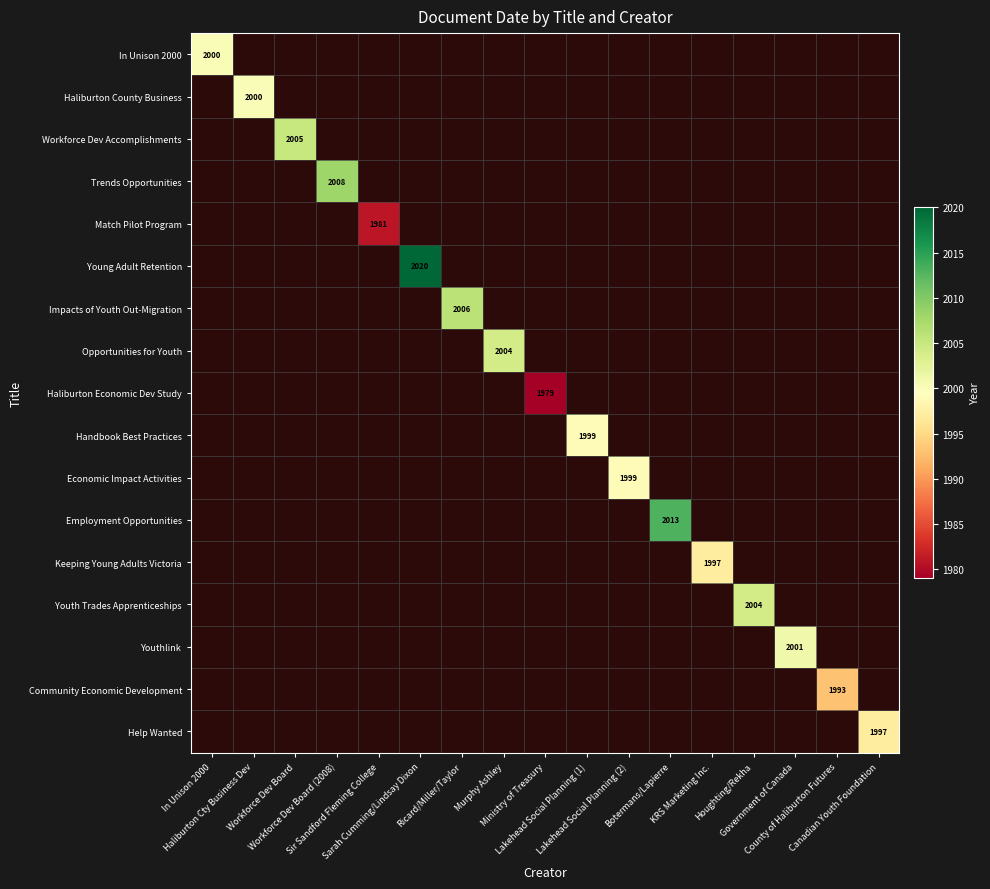

At how many categories does at least one series exceed 200?

17